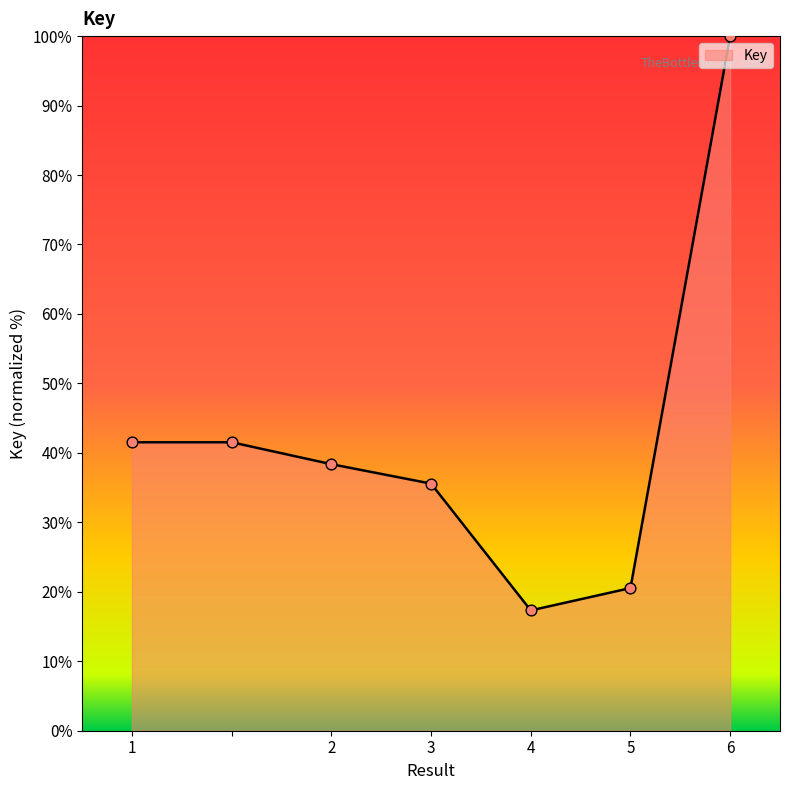

How many interior local valleys (lower than both neighbors) does the data have?

1